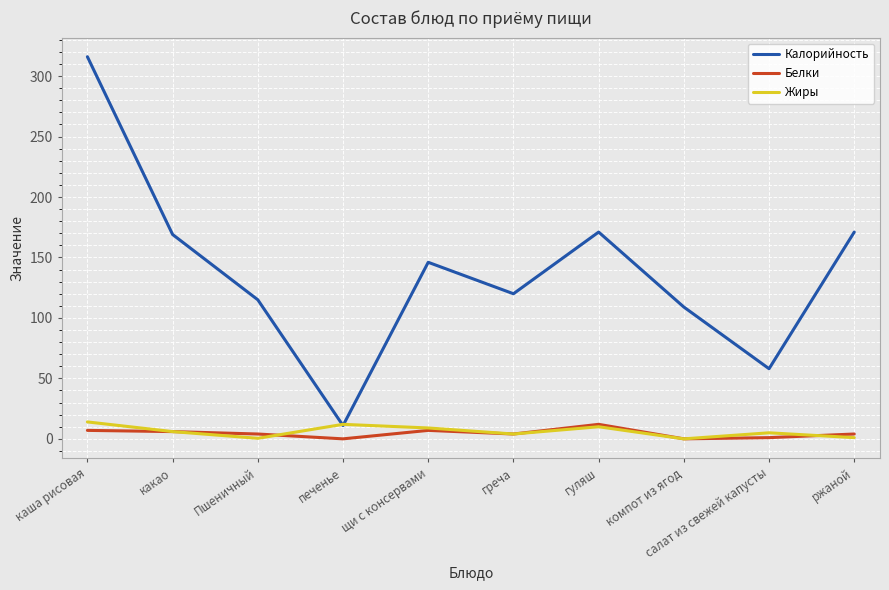

In Белки, how many points are higher than both neighbors (excluding endpoints)?

2